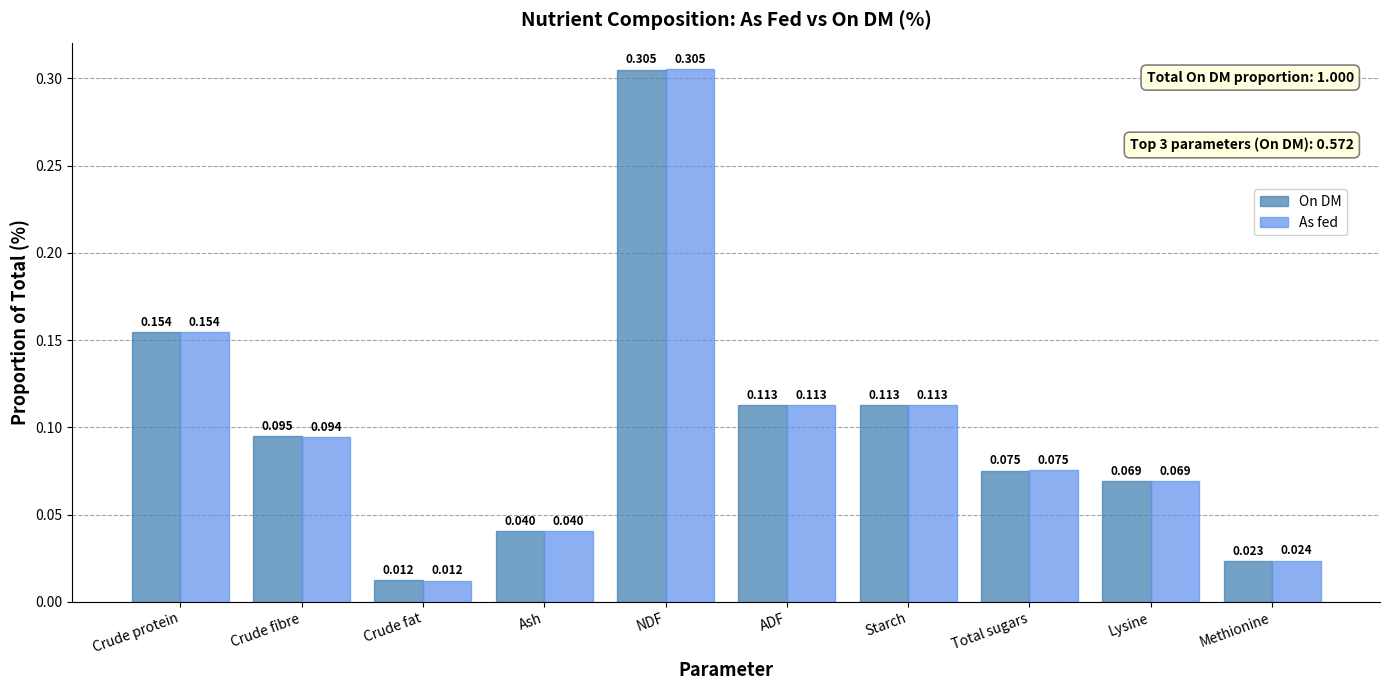

Which label corresponds to the smallest value in the chart?

Crude fat